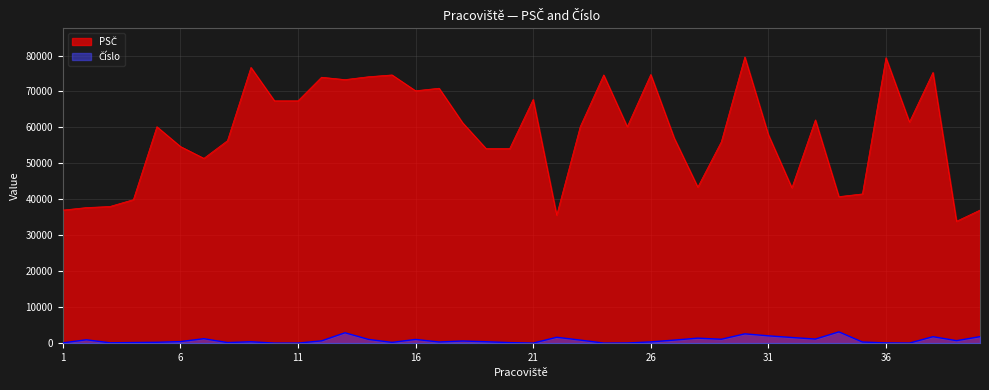

The value of Číslo at 35 is 454. True or false?

False